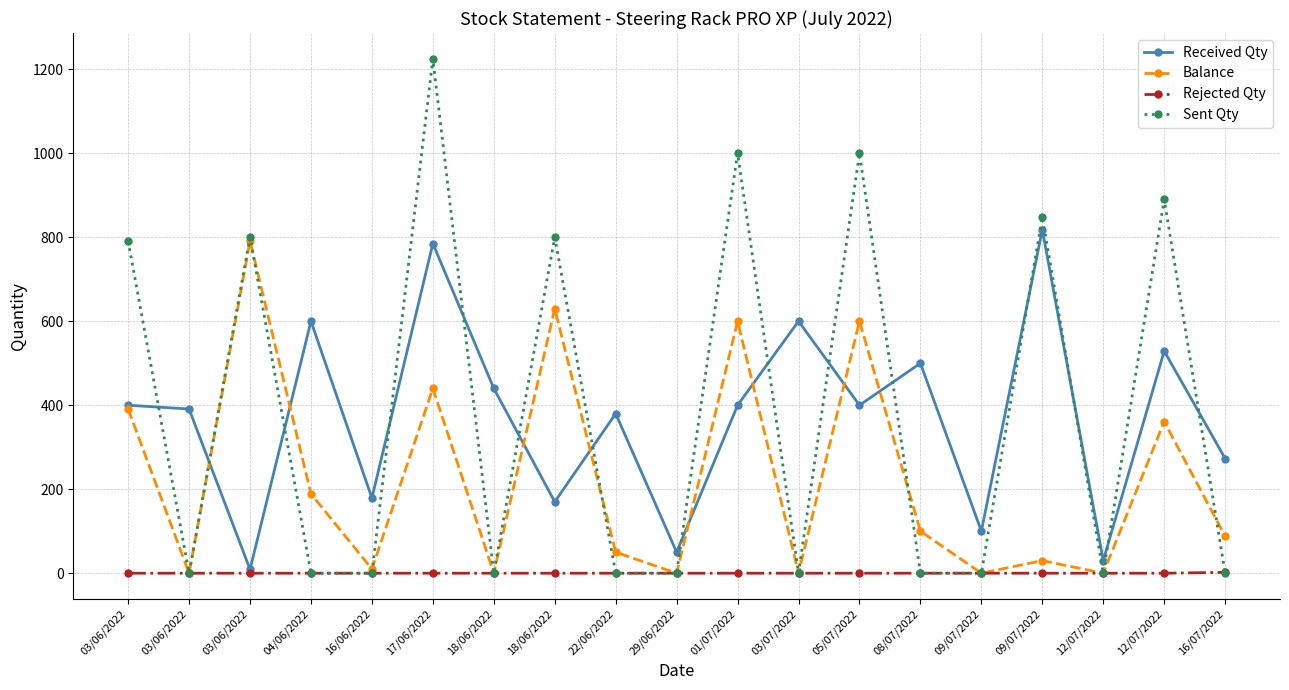

Rank the categories by Rejected Qty value from lowest to highest.

03/06/2022, 03/06/2022, 03/06/2022, 04/06/2022, 16/06/2022, 17/06/2022, 18/06/2022, 18/06/2022, 22/06/2022, 29/06/2022, 01/07/2022, 03/07/2022, 05/07/2022, 08/07/2022, 09/07/2022, 09/07/2022, 12/07/2022, 12/07/2022, 16/07/2022